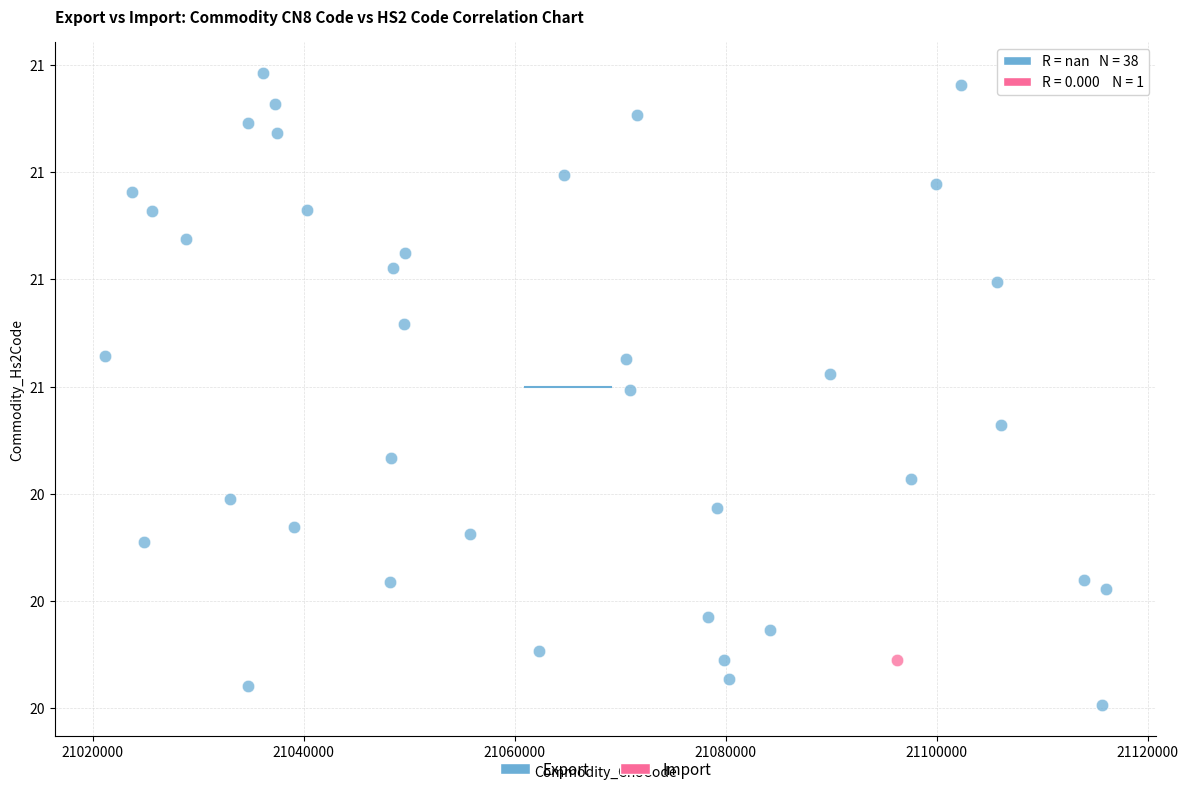

What are all the series names shown in the legend?

Export, Import